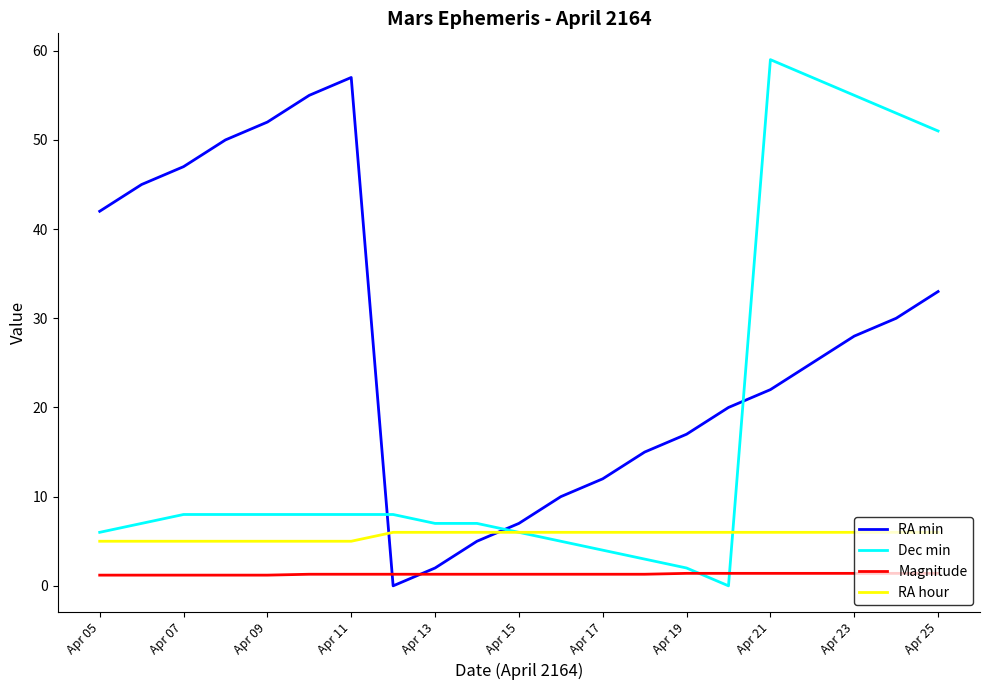

Which series has the largest total across all categories?

RA min